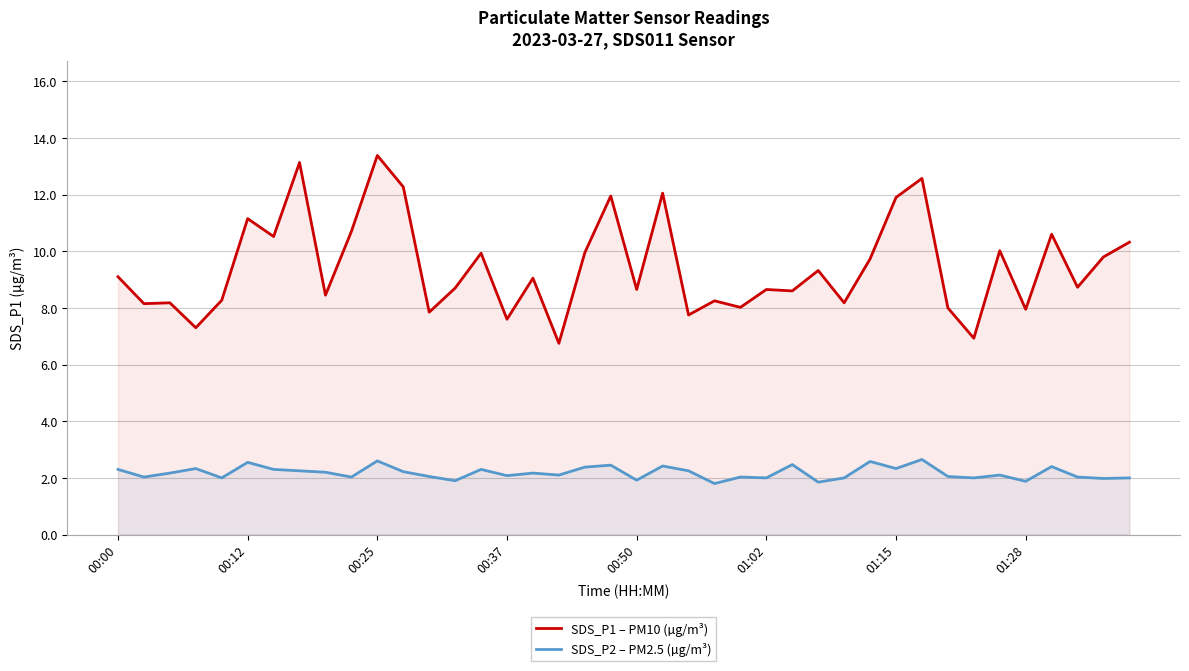

Is the value of SDS_P2 – PM2.5 (µg/m³) at 00:00 greater than the value of SDS_P1 – PM10 (µg/m³) at 16?

No